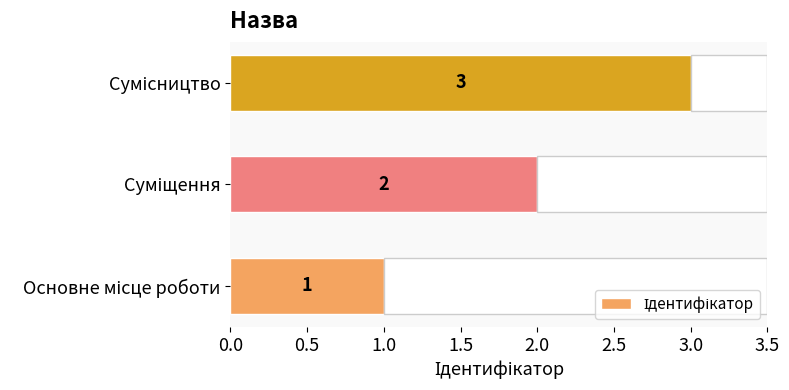

Does the chart contain stacked bars?

No